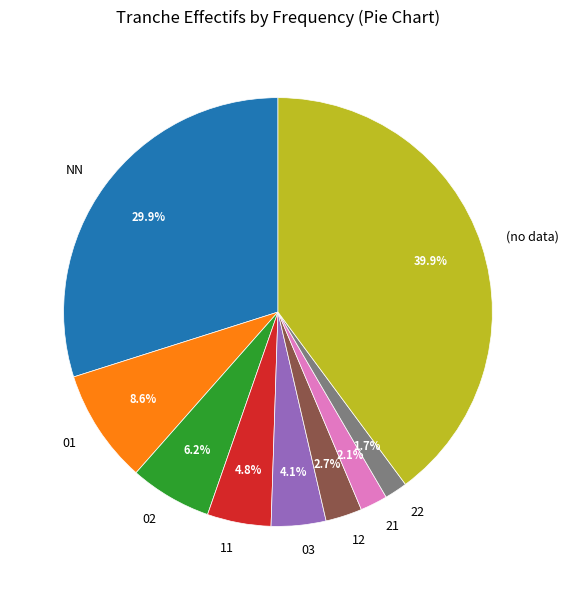

Is there a majority slice in this chart?

No